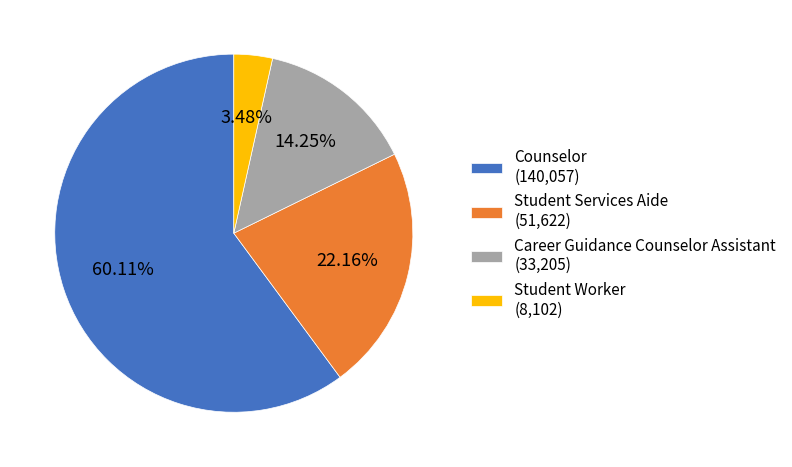

To the nearest percent, what is the average slice percentage?

25%